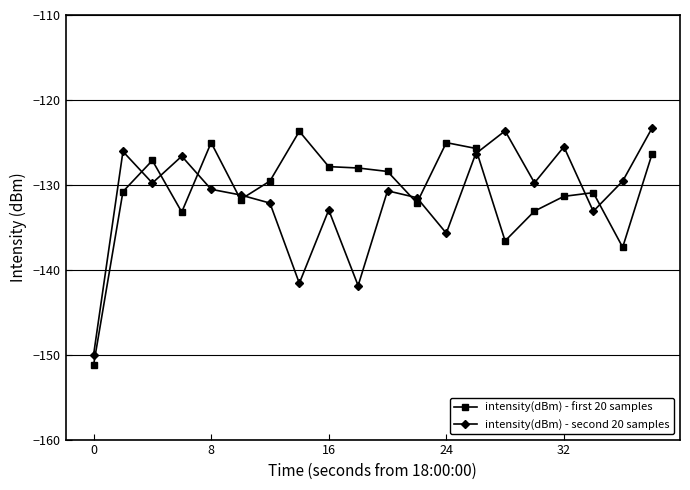

True or false: intensity(dBm) - second 20 samples and intensity(dBm) - first 20 samples cross at least once.

True